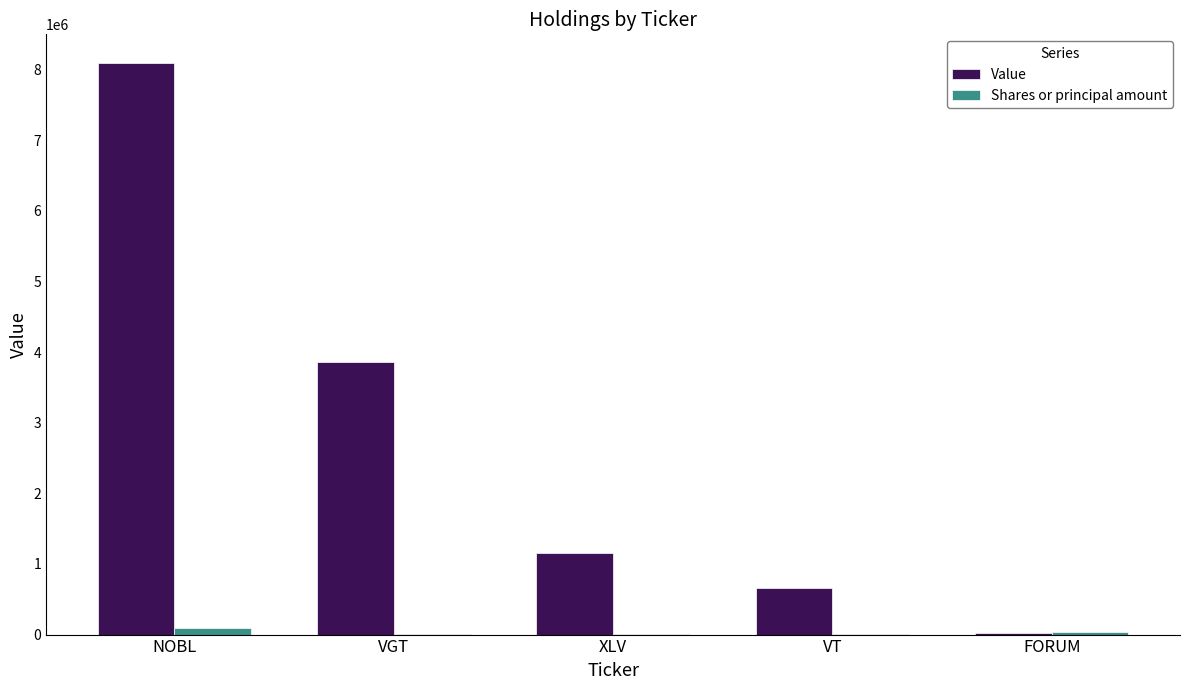

Are the bars horizontal?

No